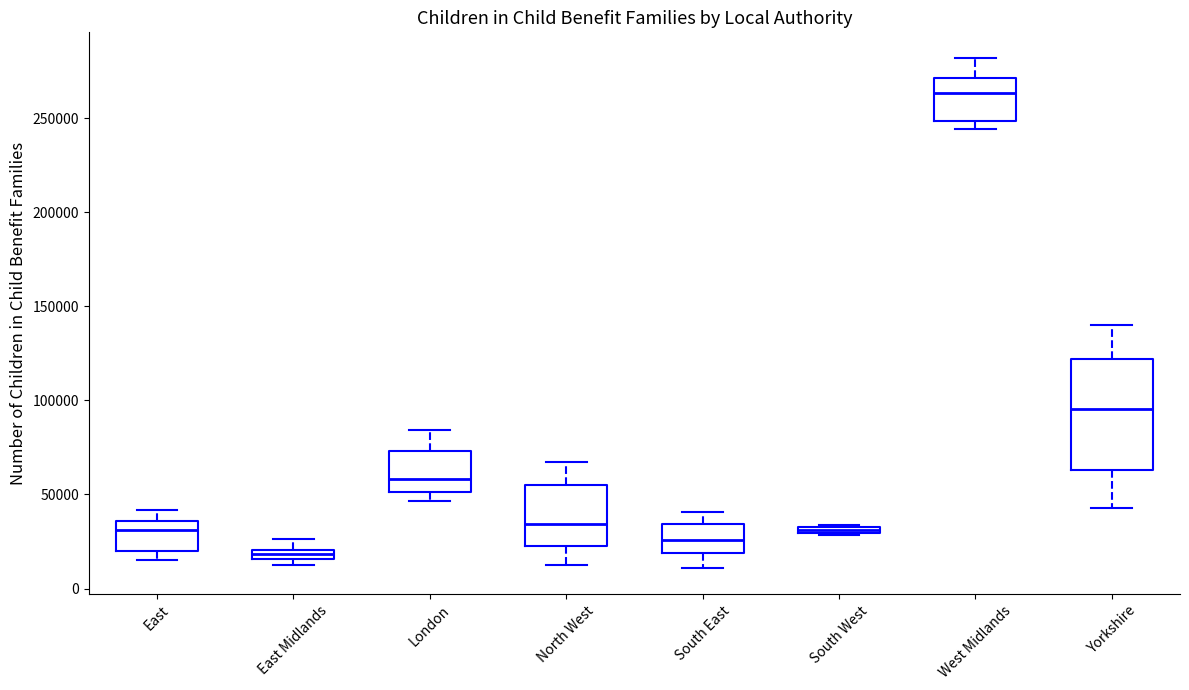

Which box has the lowest median line?

East Midlands